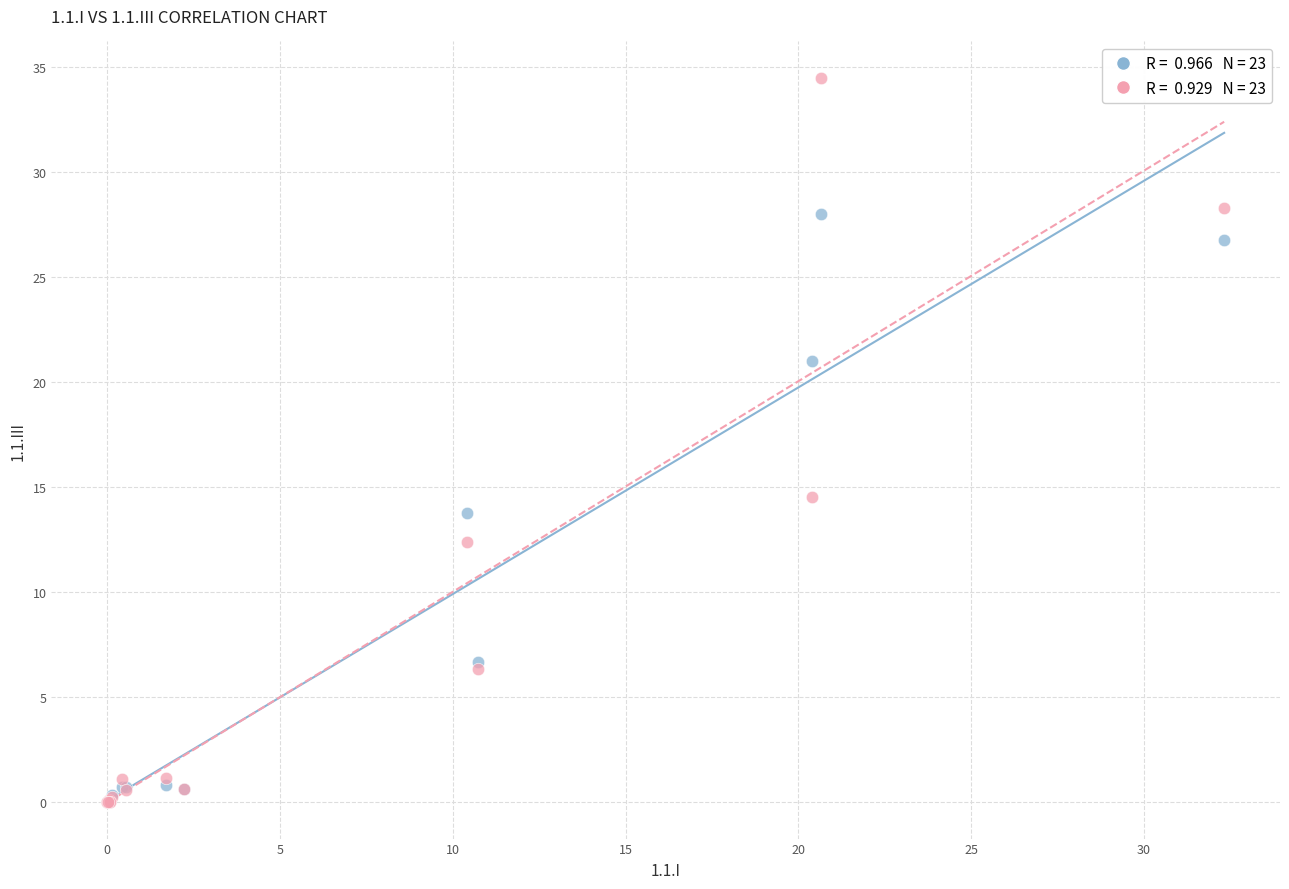

Across all series, what Y value is closest to 17?

14.5